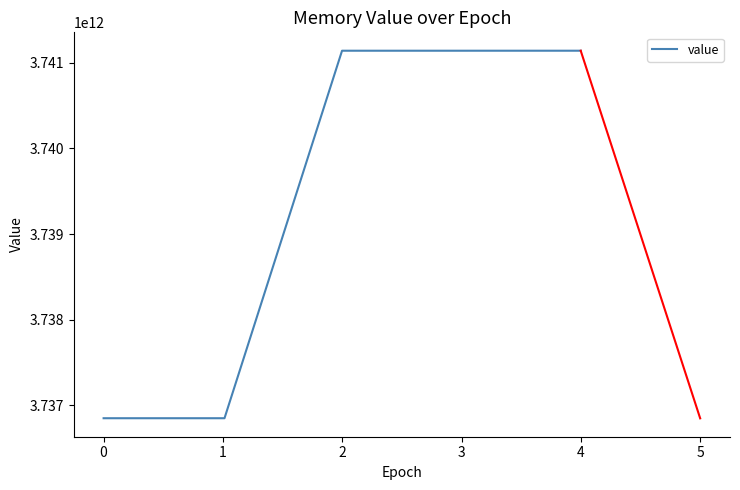

True or false: the data has more than 1 interior local peaks.

False